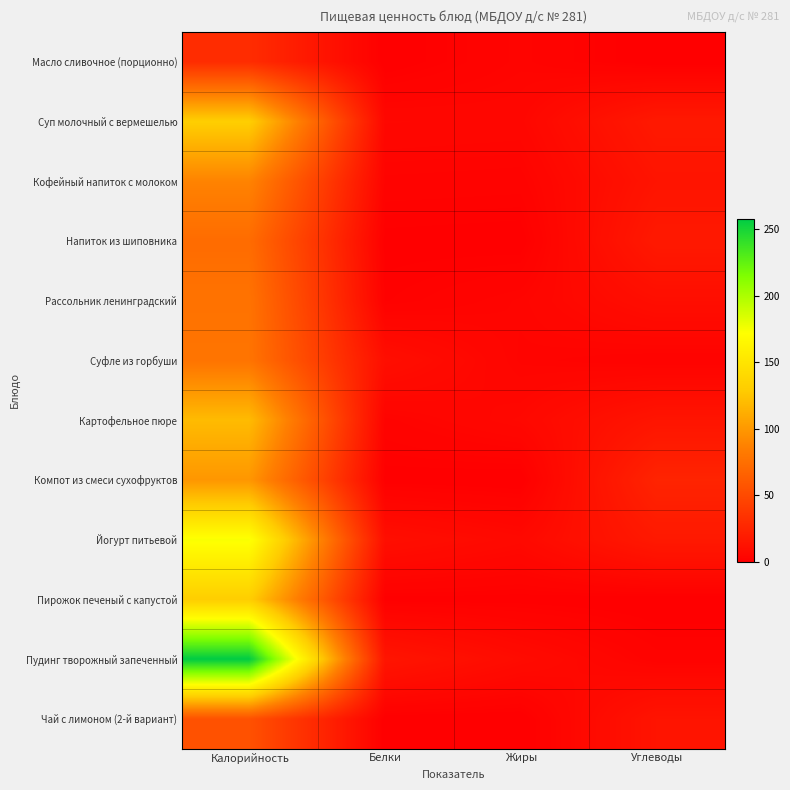

At how many categories does at least one series exceed 138?

1